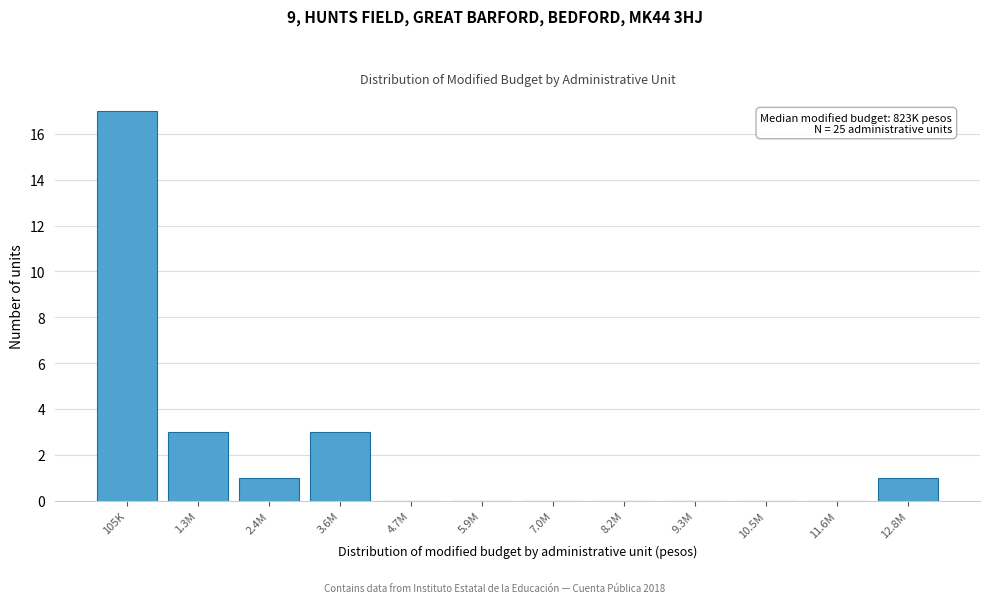

Reading left to right, transcribe all the data shown in this chart.

105K=17	1.3M=3	2.4M=1	3.6M=3	4.7M=0	5.9M=0	7.0M=0	8.2M=0	9.3M=0	10.5M=0	11.6M=0	12.8M=1